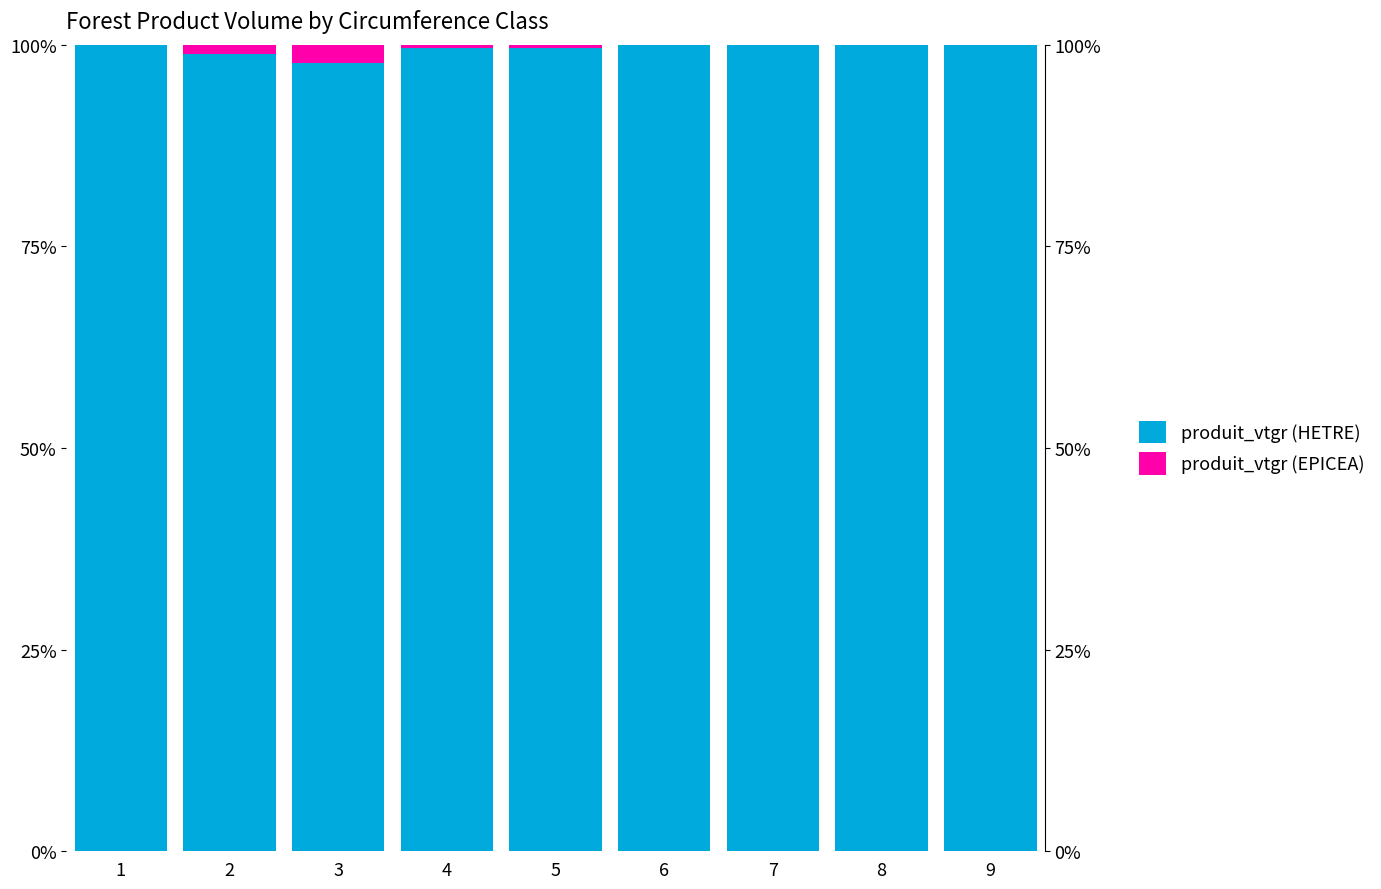

Which series has the largest range (max minus min)?

produit_vtgr (EPICEA)